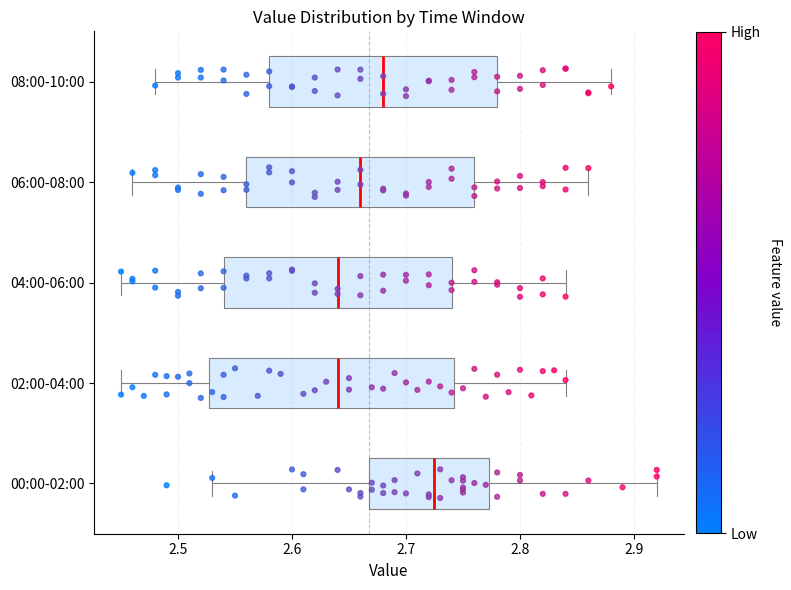

Which box has the furthest to the right median line?

00:00-02:00